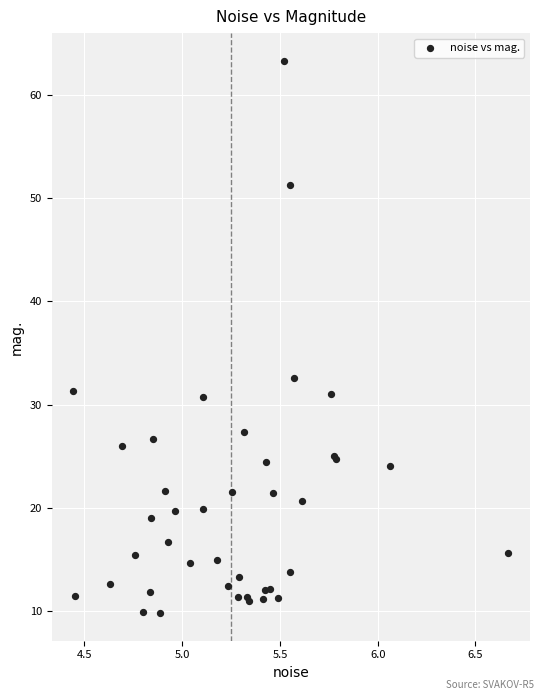

What Y value in the scatter plot is closest to 36?

32.6